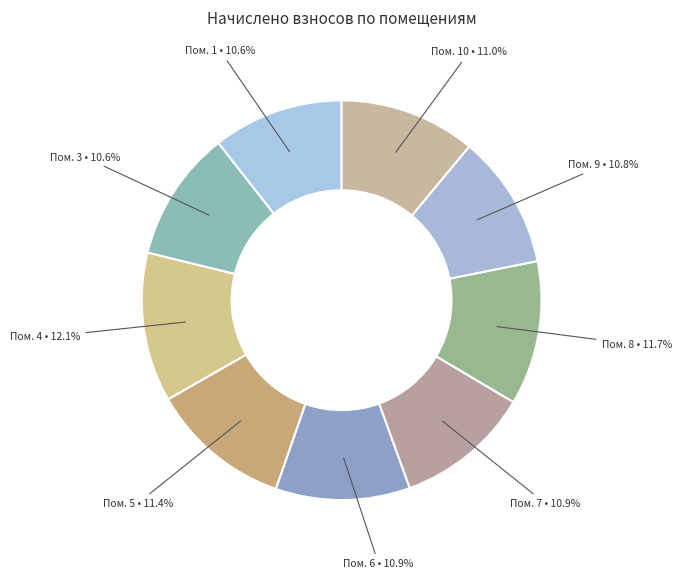

Which slice is the smallest?

2